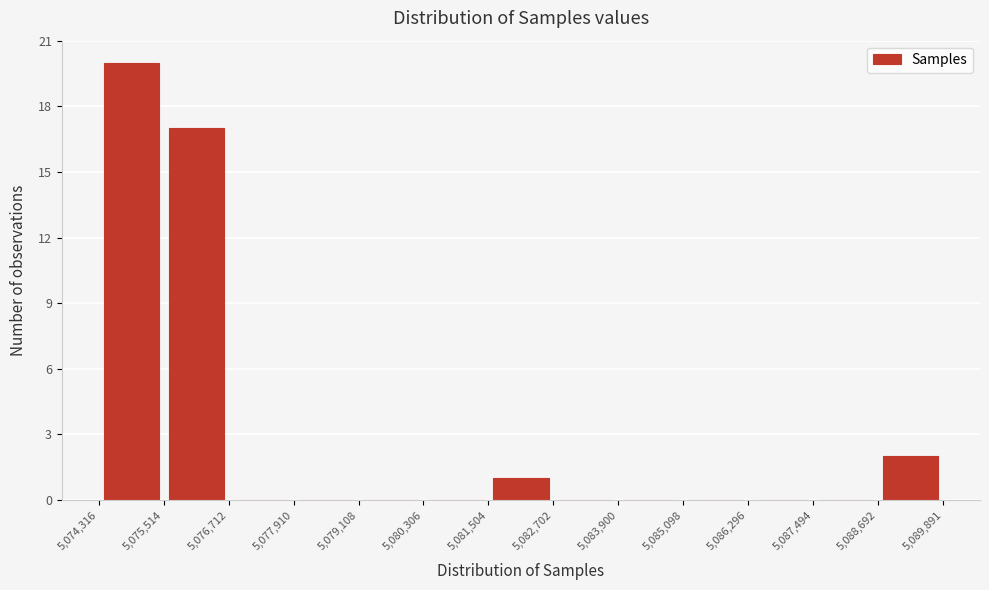

Reading left to right, transcribe this chart: for each bar, give the range it covers on the x-axis and its height. The values are not printed on the chart, so give them approximately, as read against the axis.

5,074,316 to 5,075,514: 20
5,075,514 to 5,076,712: 17
5,076,712 to 5,077,910: 0
5,077,910 to 5,079,108: 0
5,079,108 to 5,080,306: 0
5,080,306 to 5,081,504: 0
5,081,504 to 5,082,702: 1
5,082,702 to 5,083,900: 0
5,083,900 to 5,085,098: 0
5,085,098 to 5,086,296: 0
5,086,296 to 5,087,494: 0
5,087,494 to 5,088,692: 0
5,088,692 to 5,089,891: 2